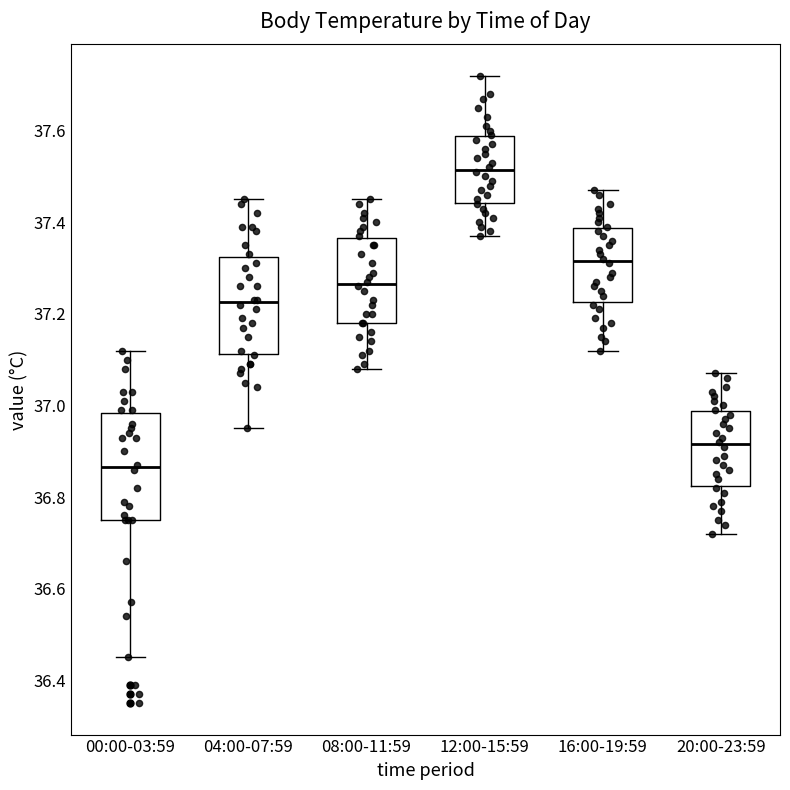

Reading left to right, transcribe this box plot: for each box, give where its median line is, the range the box spans, and where its two whiskers end, as read against the y-axis. The values are not printed on the chart, so give them approximately, as read against the axis.

00:00-03:59: median 36.86, box 36.76 to 36.98, whiskers 36.46 to 37.12
04:00-07:59: median 37.22, box 37.12 to 37.32, whiskers 36.96 to 37.46
08:00-11:59: median 37.26, box 37.18 to 37.36, whiskers 37.08 to 37.46
12:00-15:59: median 37.52, box 37.44 to 37.58, whiskers 37.38 to 37.72
16:00-19:59: median 37.32, box 37.22 to 37.38, whiskers 37.12 to 37.48
20:00-23:59: median 36.92, box 36.82 to 36.98, whiskers 36.72 to 37.08